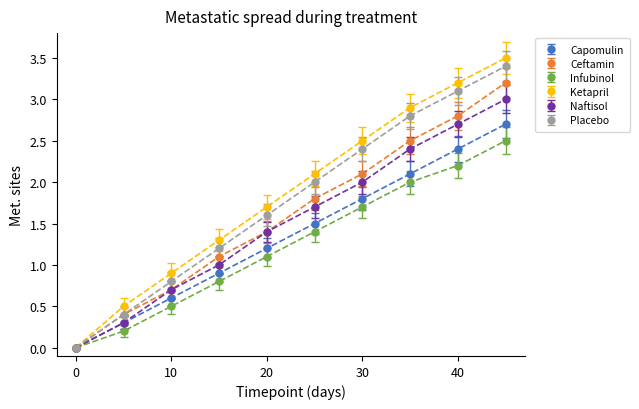

List the series in order of their peak value, lowest first.

Infubinol, Capomulin, Naftisol, Ceftamin, Placebo, Ketapril